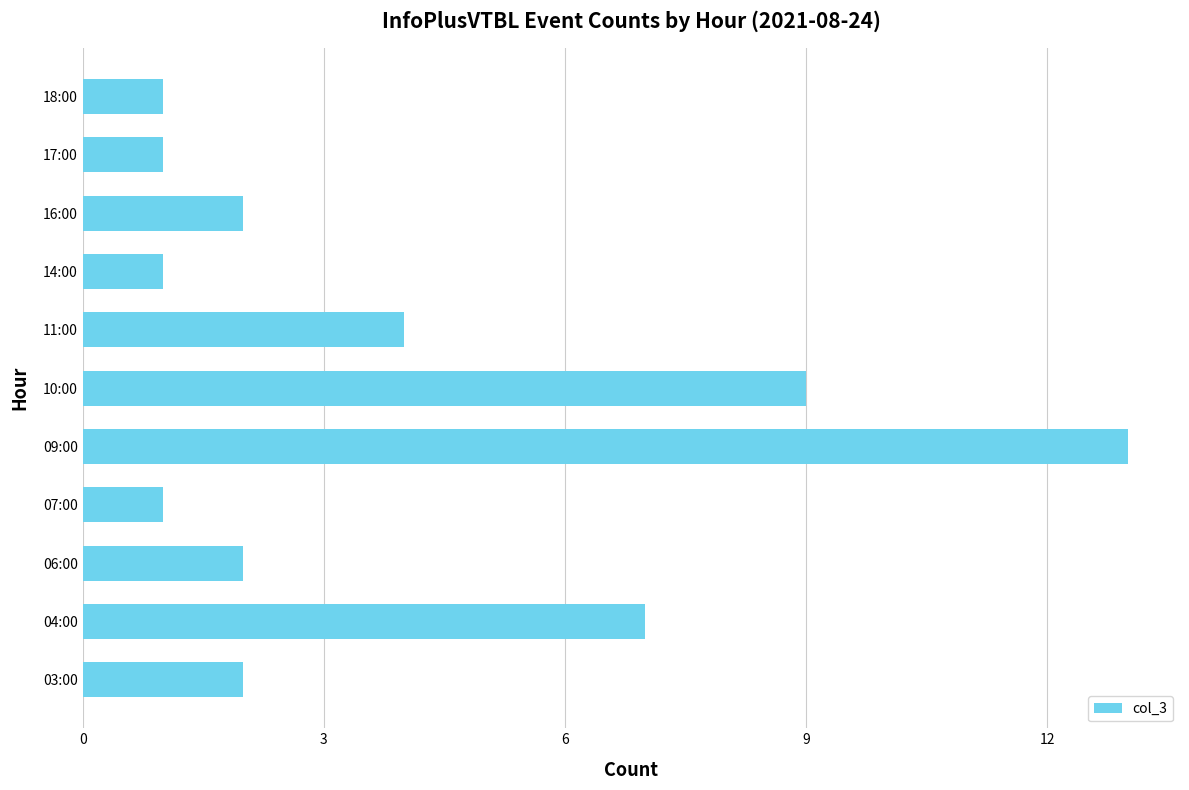

What is the change in value from 11:00 to 14:00?

-3